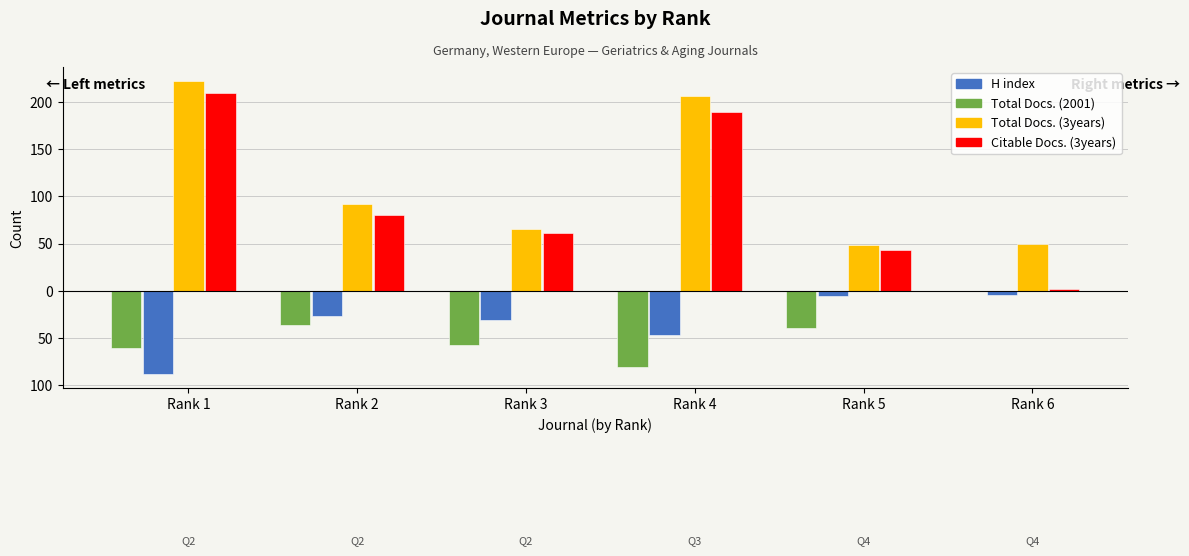

The Total Docs. (2001) series shows -24 at Rank 5. True or false?

False